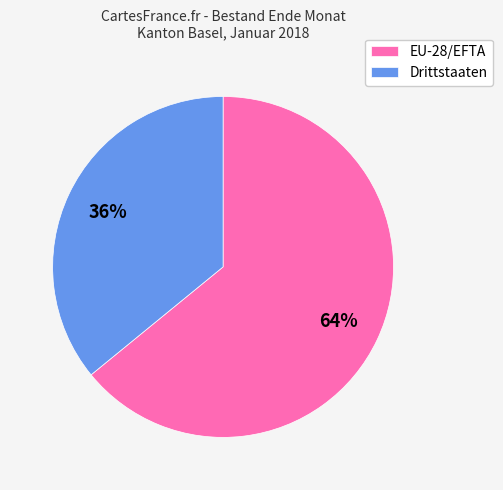

True or false: Drittstaaten accounts for 36% of the total.

True